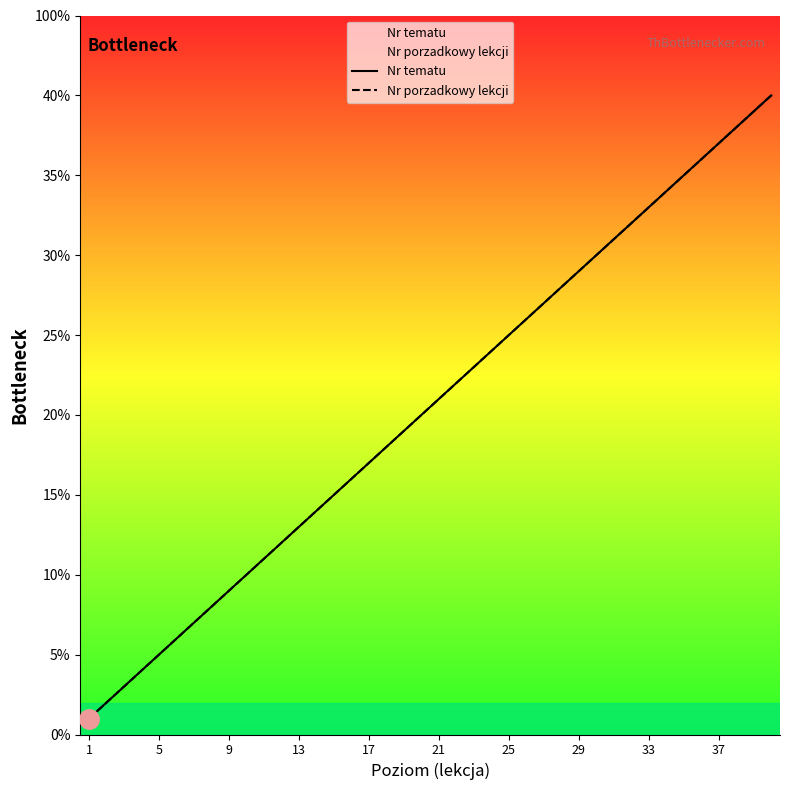

How many categories are shown in the chart?

40